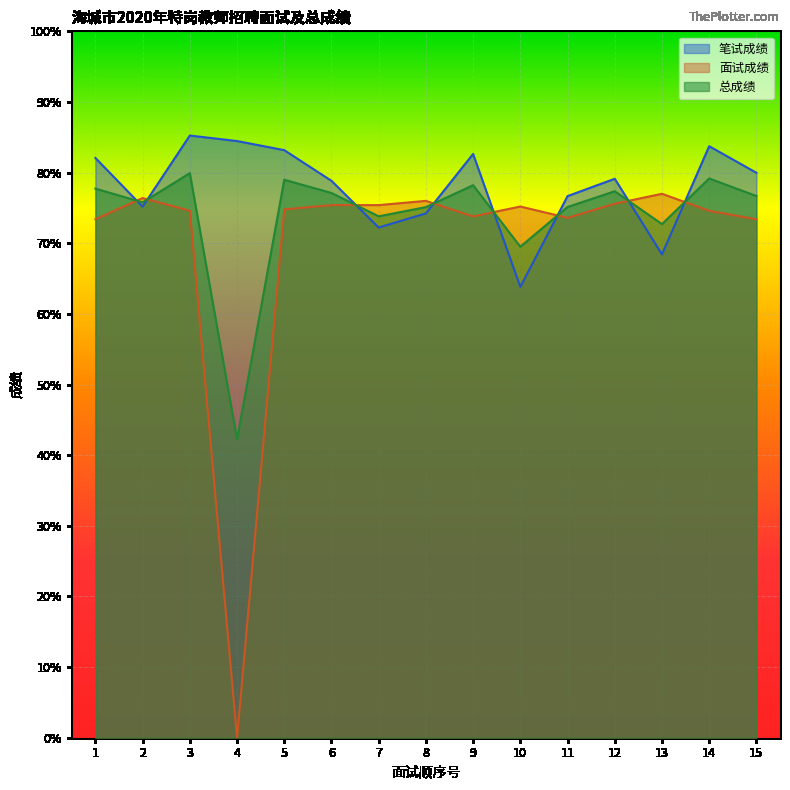

What is the value of the 总成绩 point at the 2nd from the left?

75.8